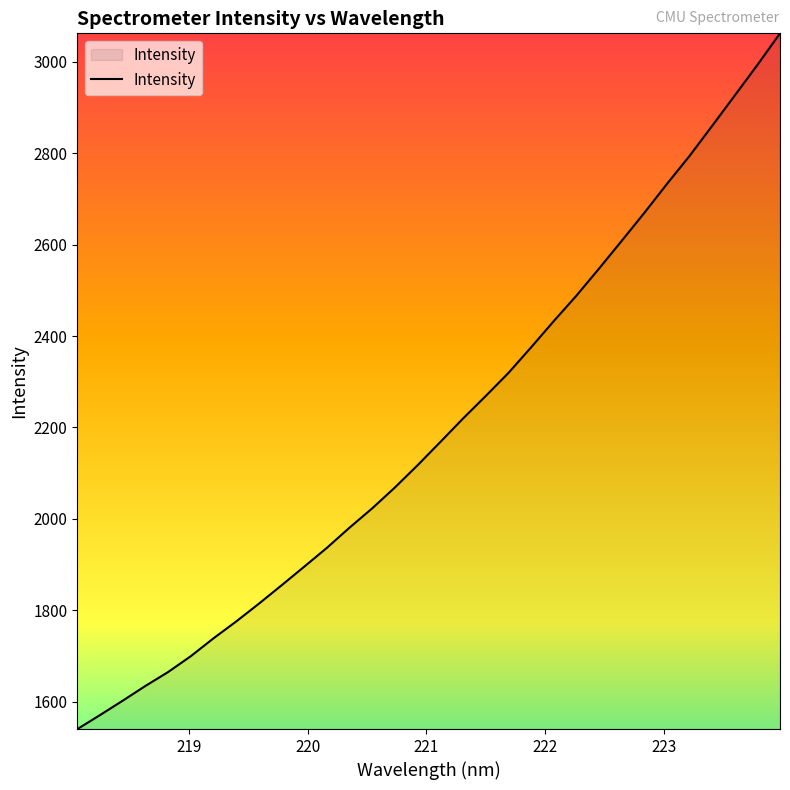

True or false: there are more than 0 points higher than both neighbors.

False